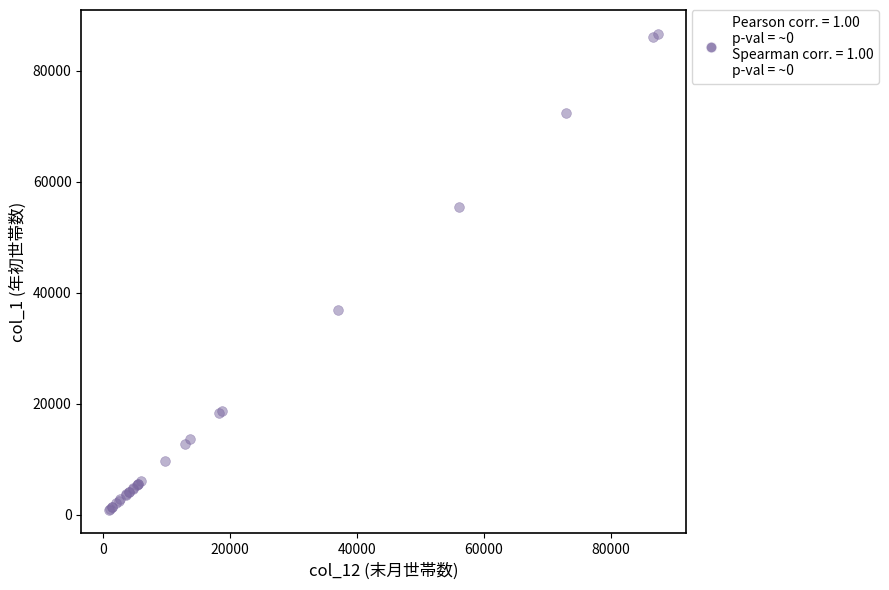

What Y value in the scatter plot is closest to 43798?

36883